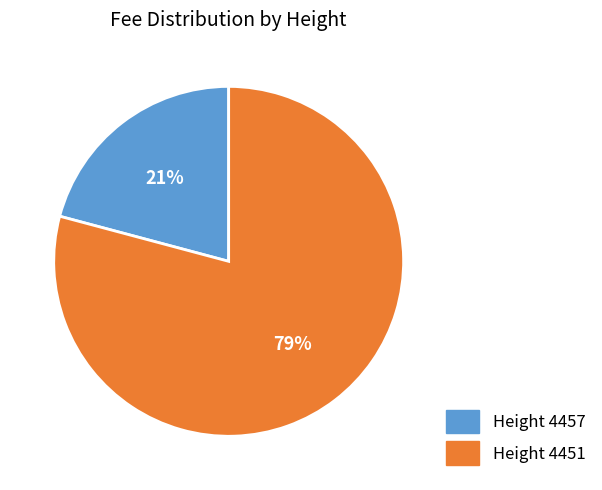

To the nearest percent, what is the average slice percentage?

50%